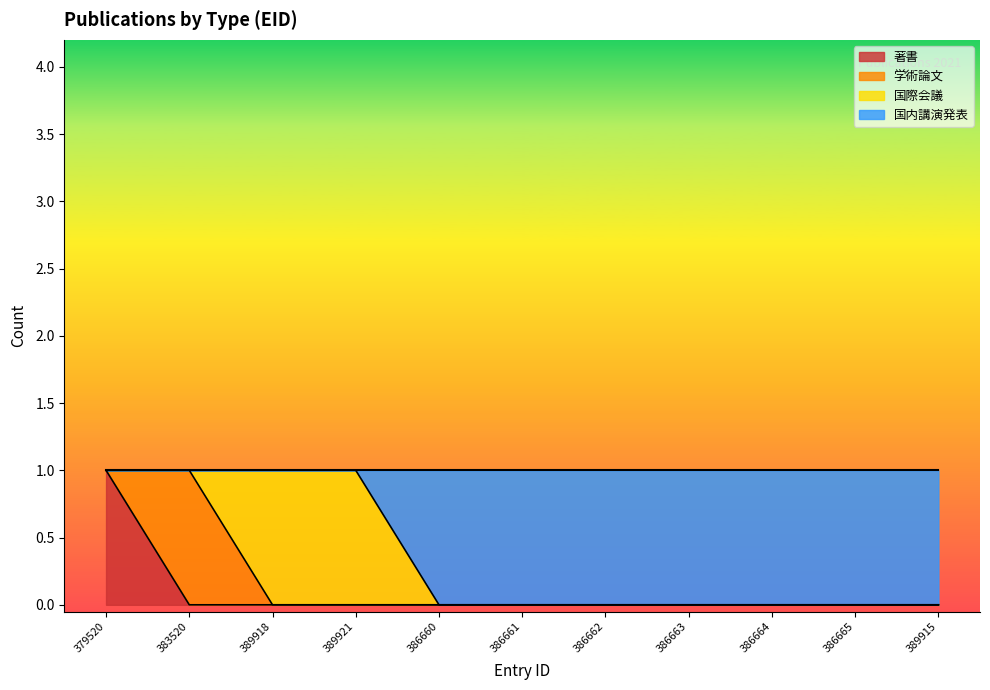

True or false: 著書 has a value of 0 at 386660.

True